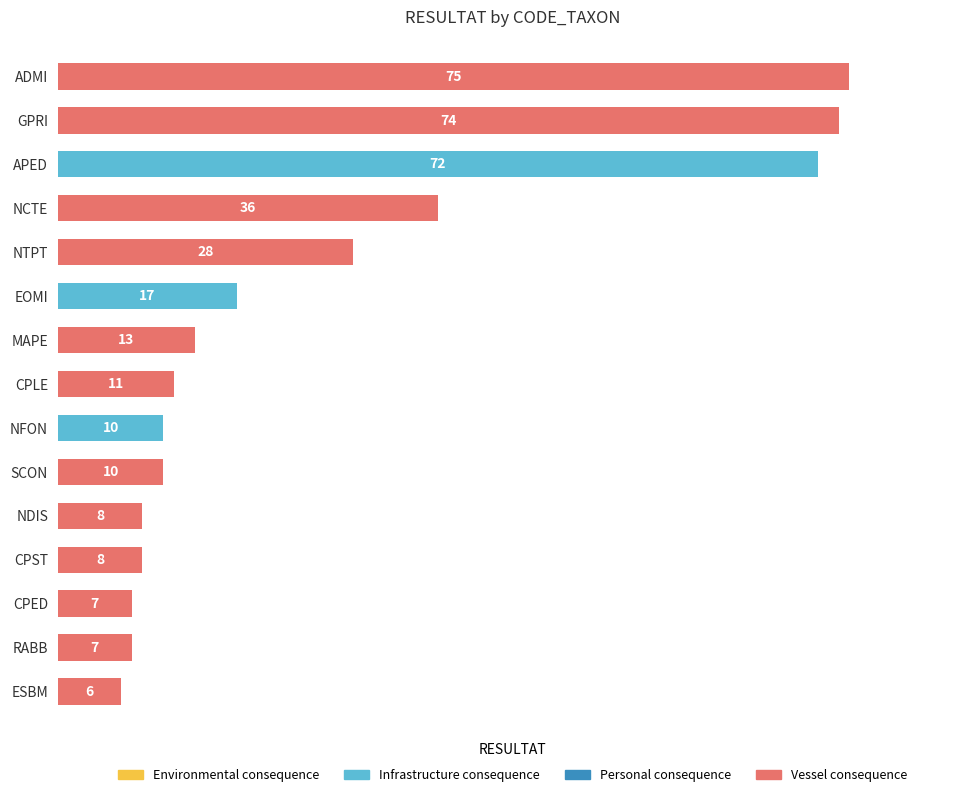

How many bars are there in total?

15